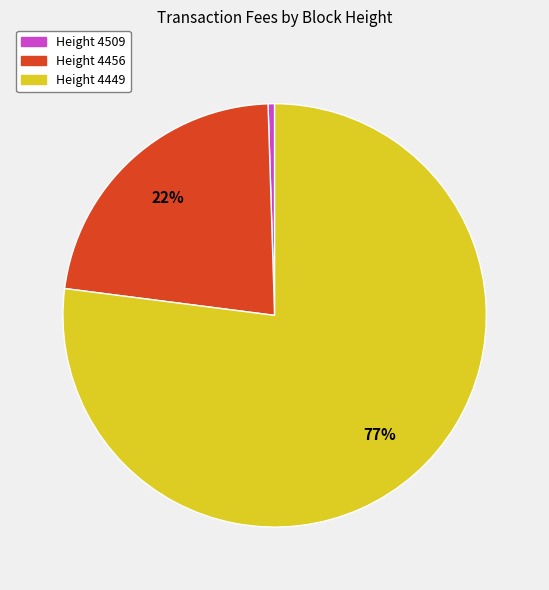

The Height 4456 slice represents 22% of the pie. True or false?

True